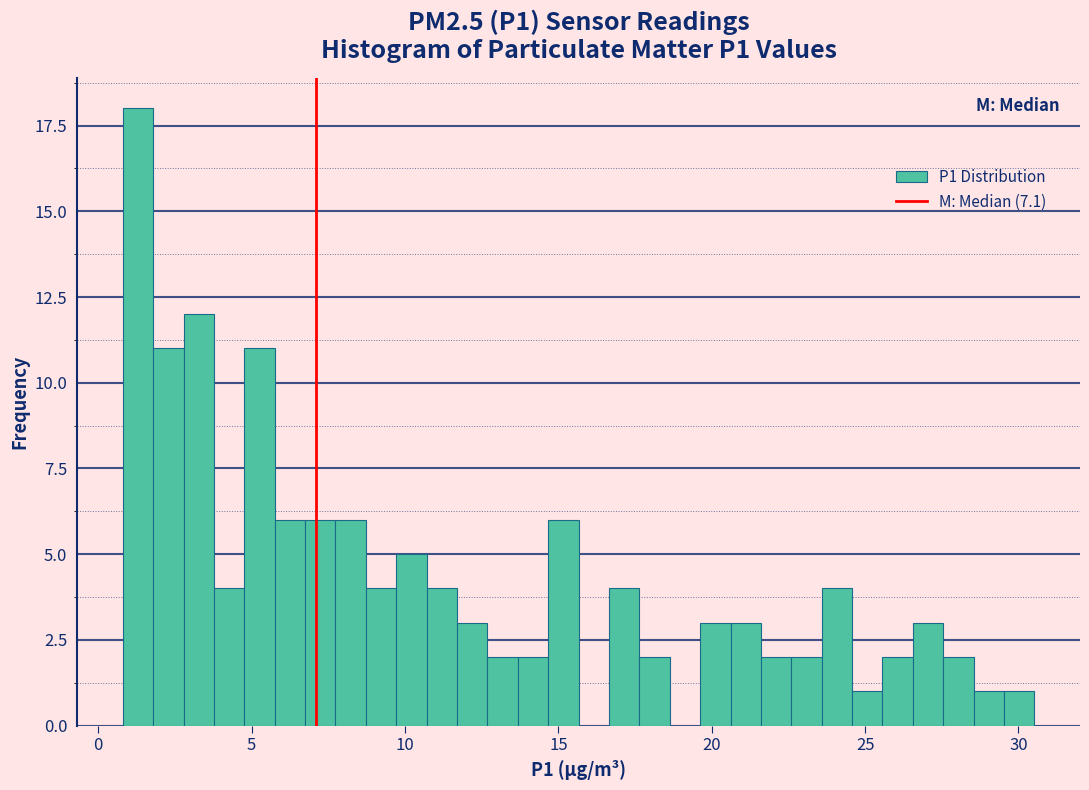

Around what value on the x-axis is the tallest bar? Give the approximate position of its centre, as read against the axis.

1.5